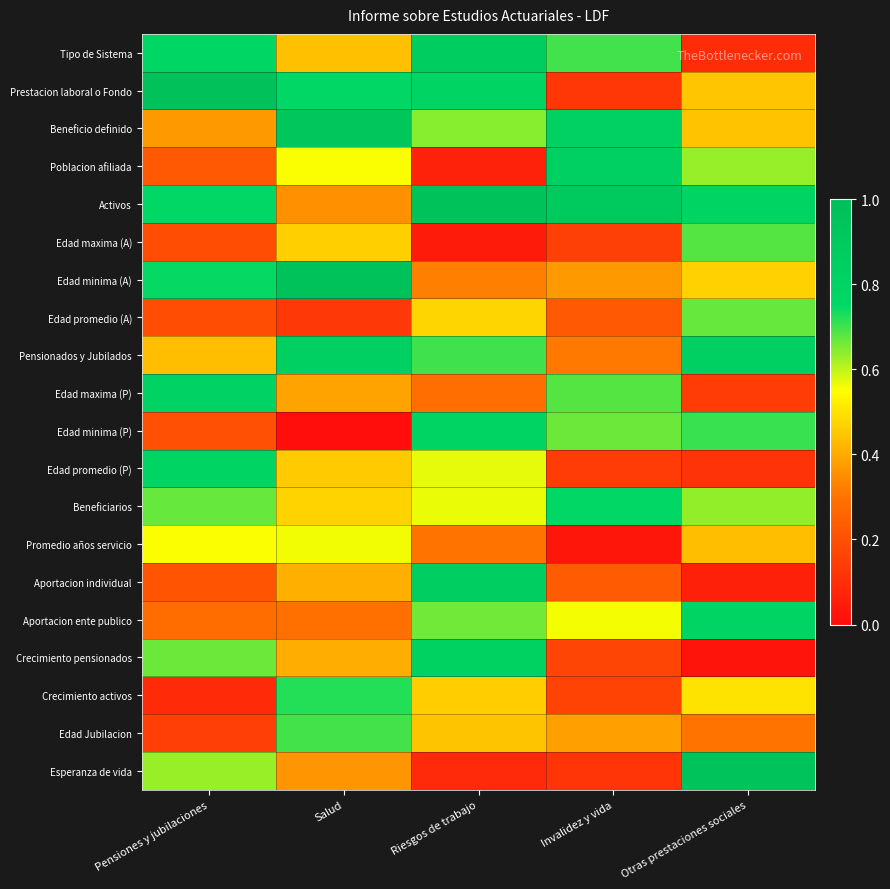

At how many categories does at least one series exceed 0?

5